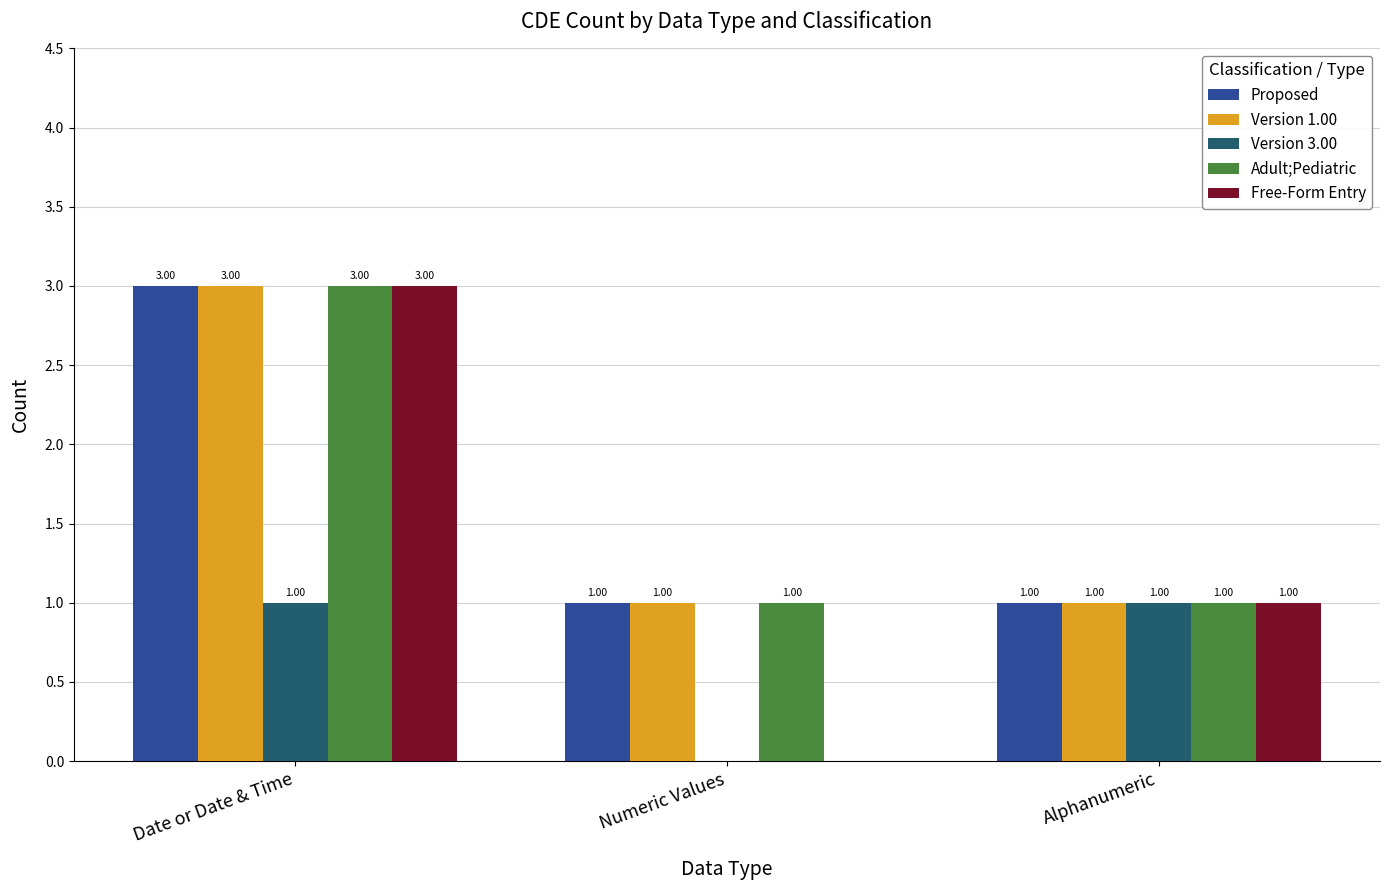

What are all the series names shown in the legend?

Proposed, Version 1.00, Version 3.00, Adult;Pediatric, Free-Form Entry